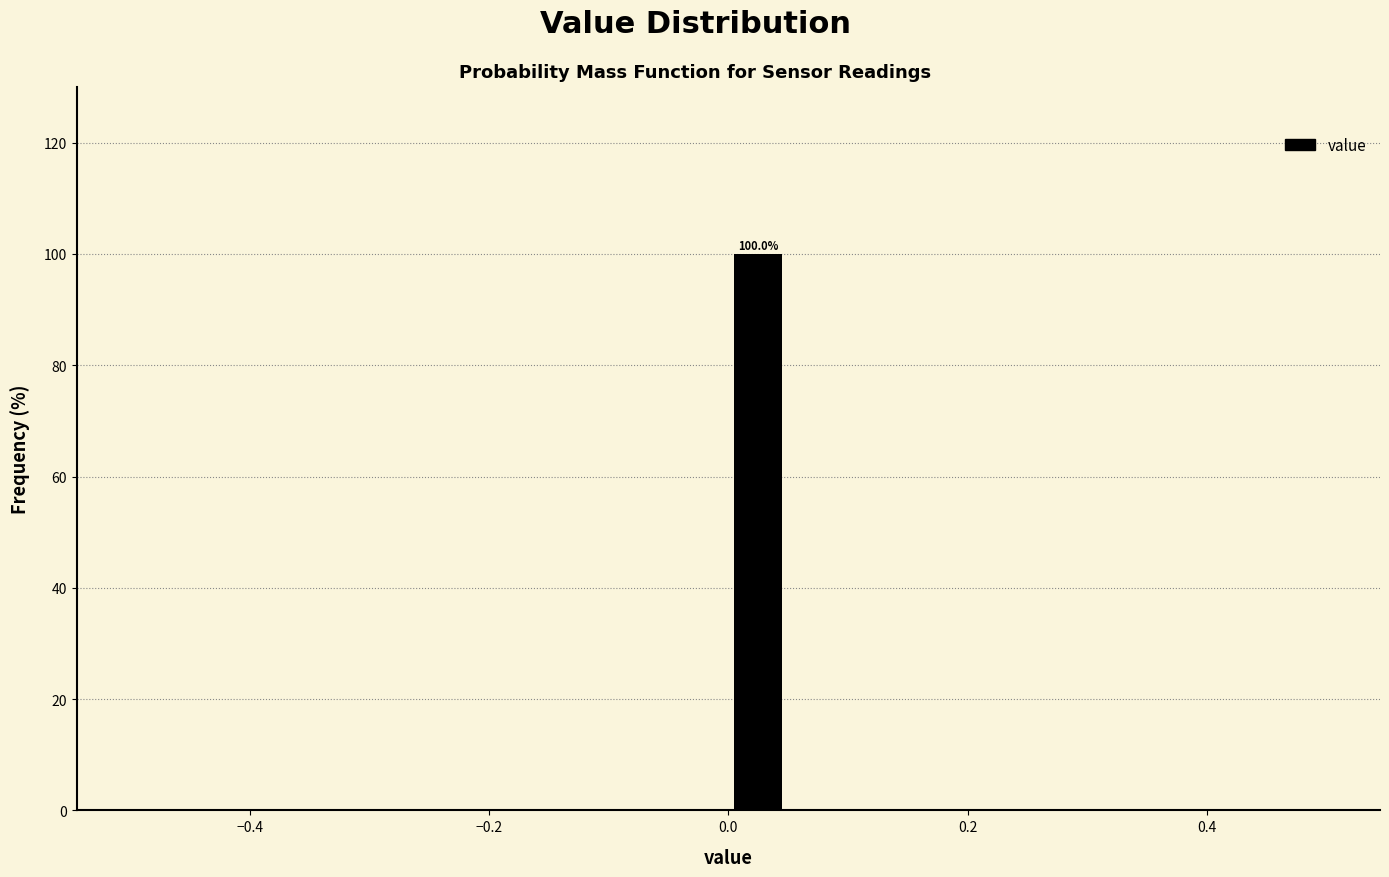

Around what value on the x-axis is the tallest bar? Give the approximate position of its centre, as read against the axis.

0.02